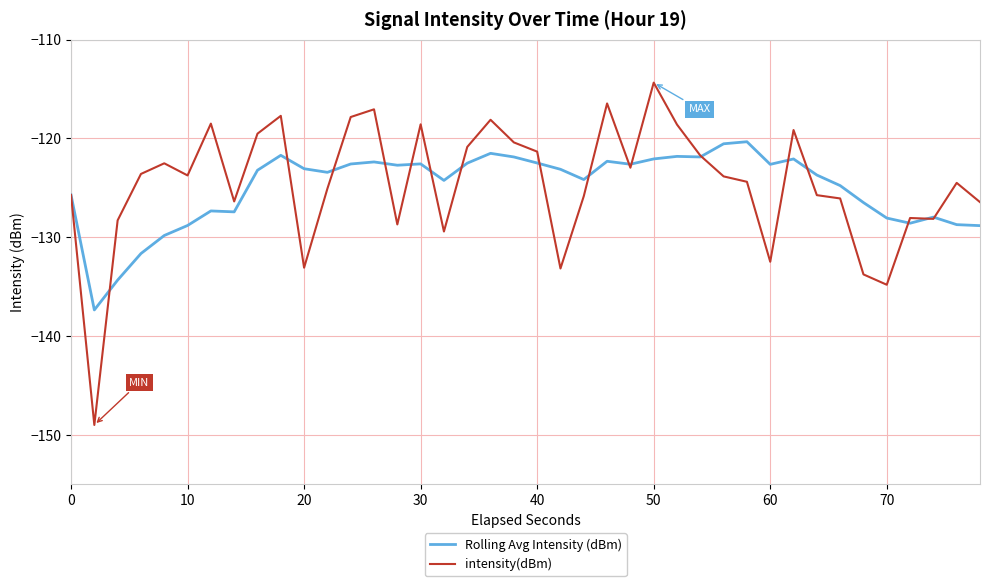

Which series has the largest range (max minus min)?

intensity(dBm)